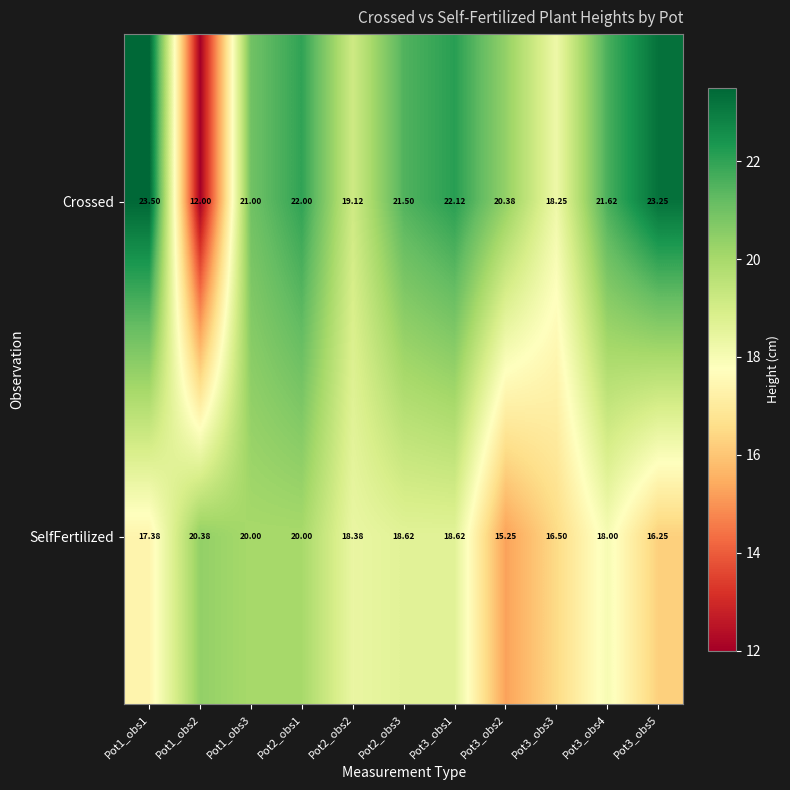

Which series changed the most between Pot1_obs1 and Pot3_obs4?

Crossed